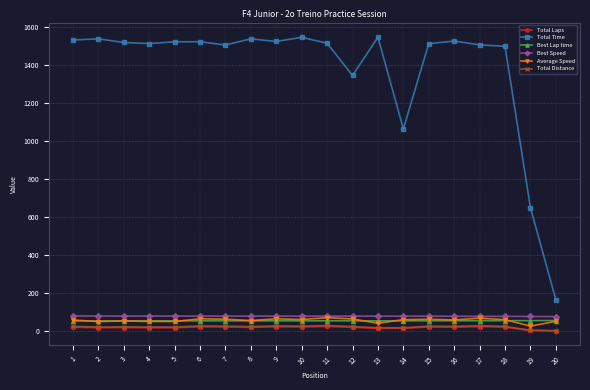

How many data points does each series have?

20